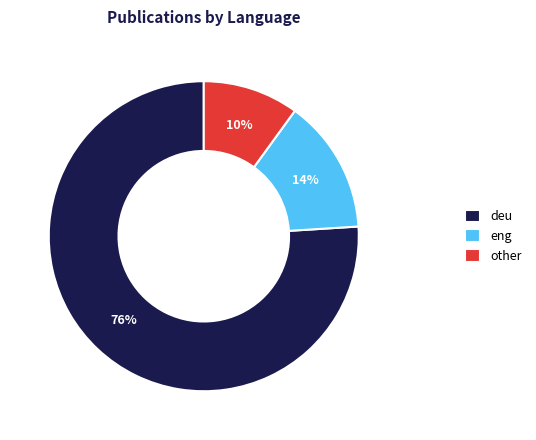

Rank the categories by value from lowest to highest.

other, eng, deu